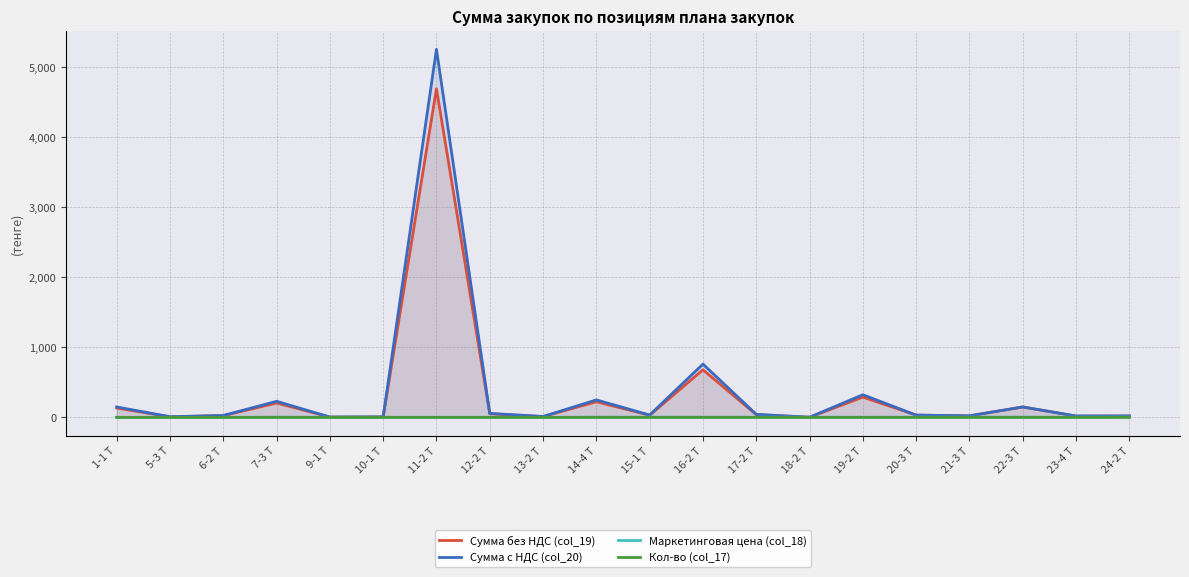

The Сумма без НДС (col_19) series shows 23700000 at 6-2 Т. True or false?

True